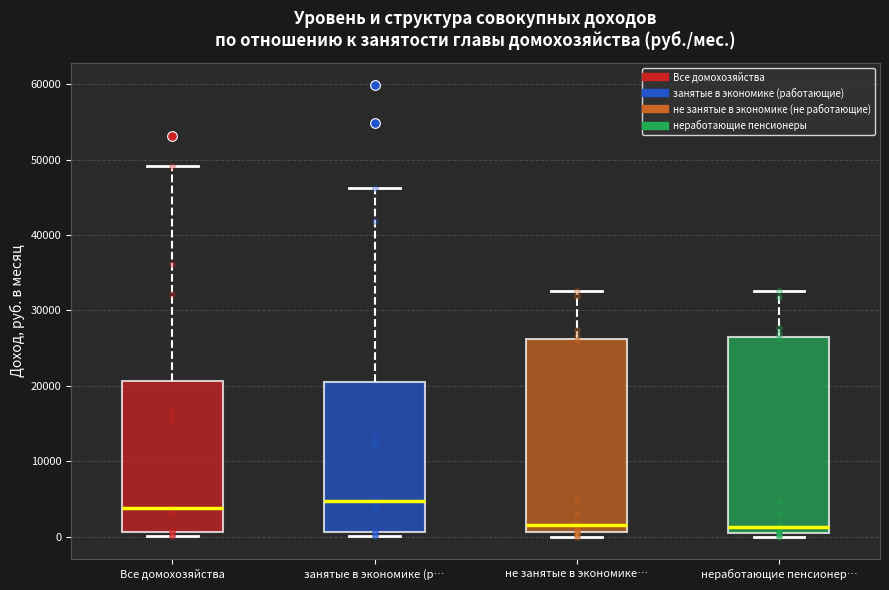

Reading left to right, transcribe this box plot: for each box, give where its median line is, the range the box spans, and where its two whiskers end, as read against the y-axis. The values are not printed on the chart, so give them approximately, as read against the axis.

Все домохозяйства: median 4000, box 1000 to 21000, whiskers 0 to 49000
занятые в экономике (р…: median 5000, box 1000 to 20000, whiskers 0 to 46000
не занятые в экономике…: median 2000, box 1000 to 26000, whiskers 0 to 33000
неработающие пенсионер…: median 1000, box 0 to 26000, whiskers 0 (just below the box's lower edge) to 33000